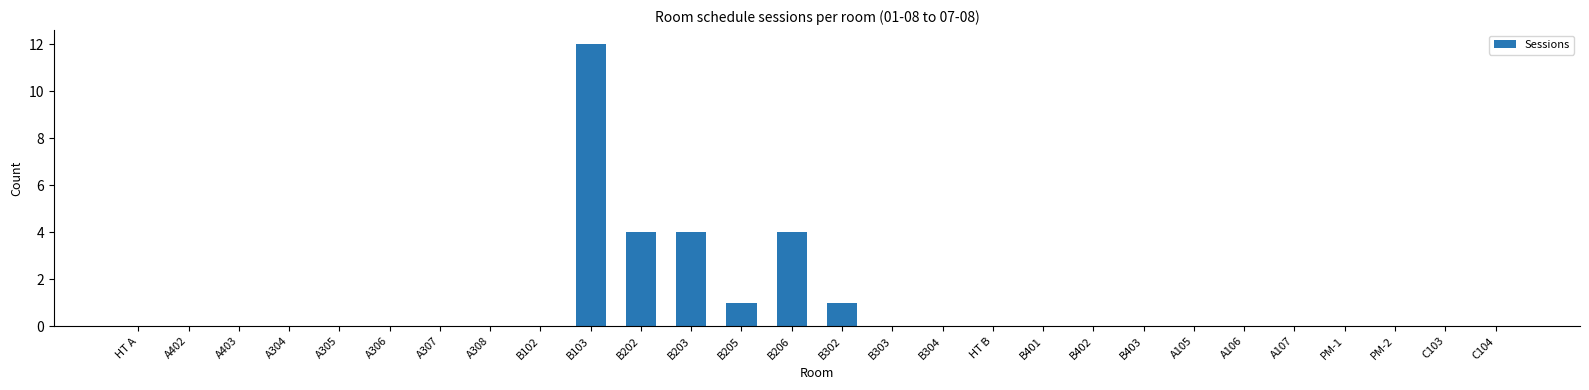

How many data points does each series have?

28